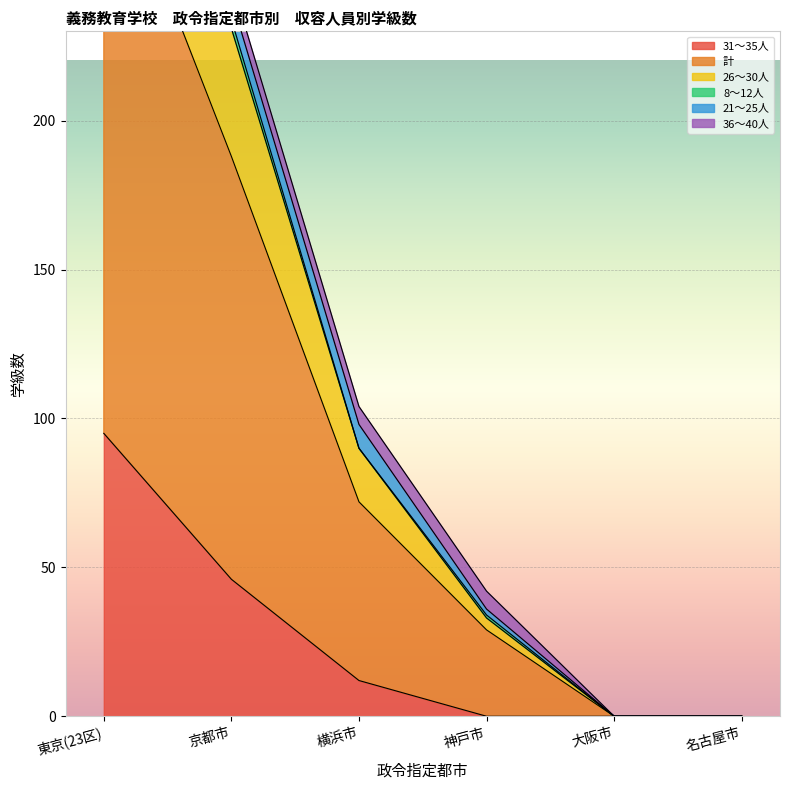

Is it true that 31～35人 equals 41 at 大阪市?

False